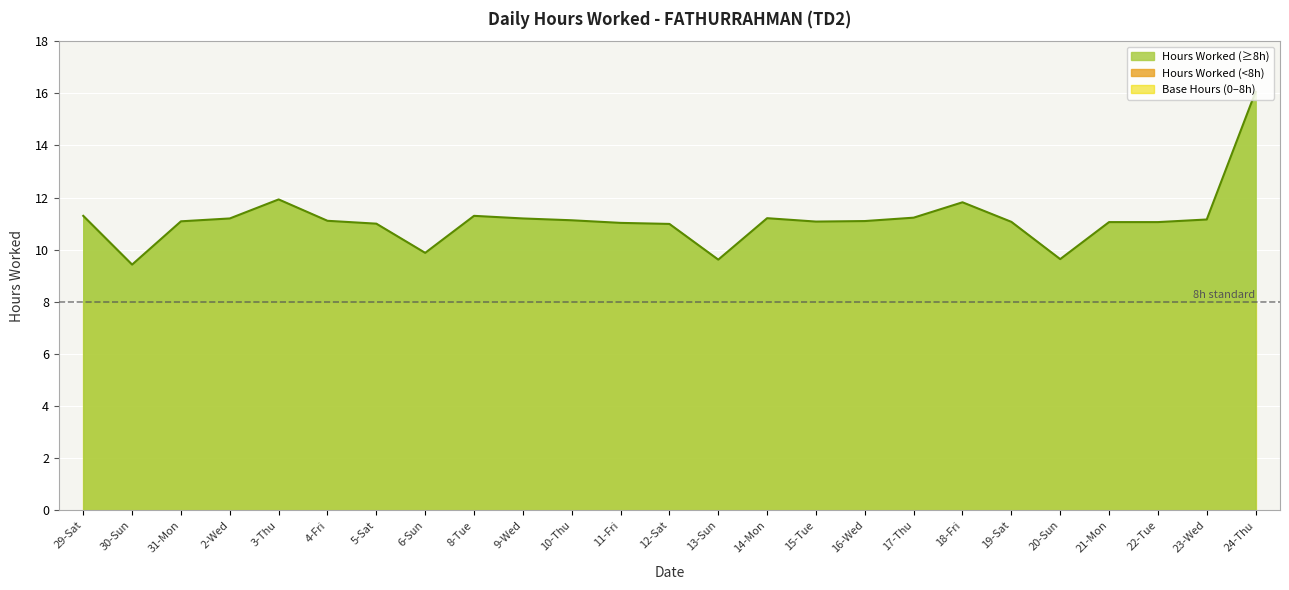

The value at 15-Tue is 11.1. True or false?

True